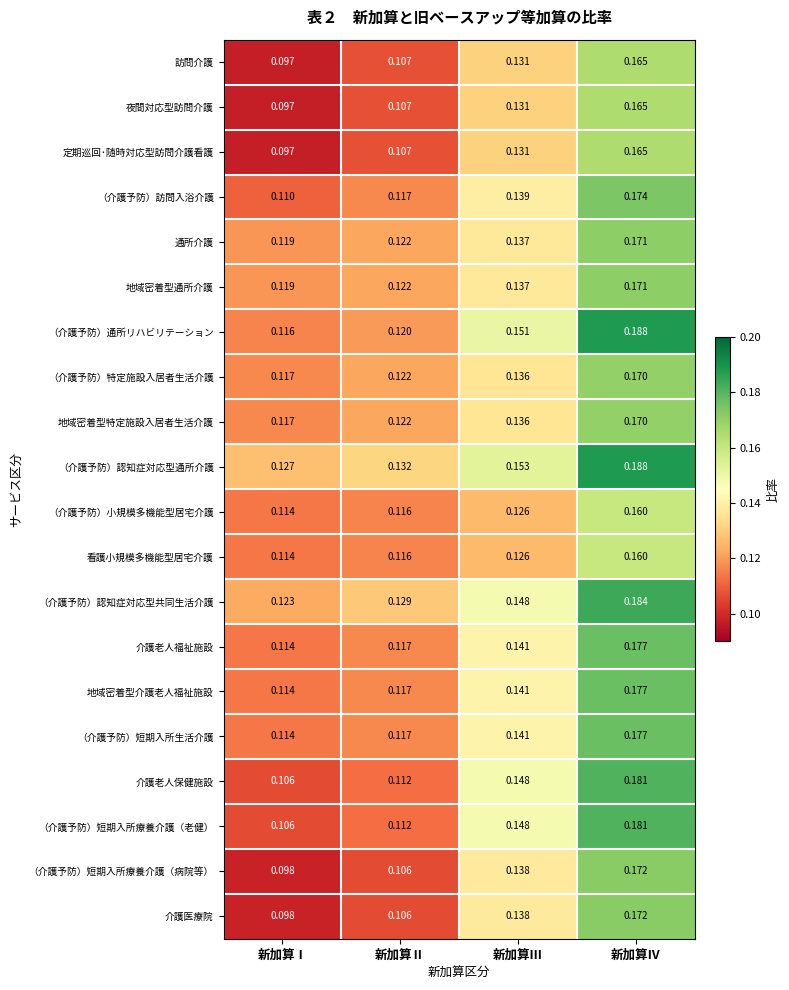

Which category has the lowest value in the （介護予防）短期入所生活介護 series?

新加算Ⅰ